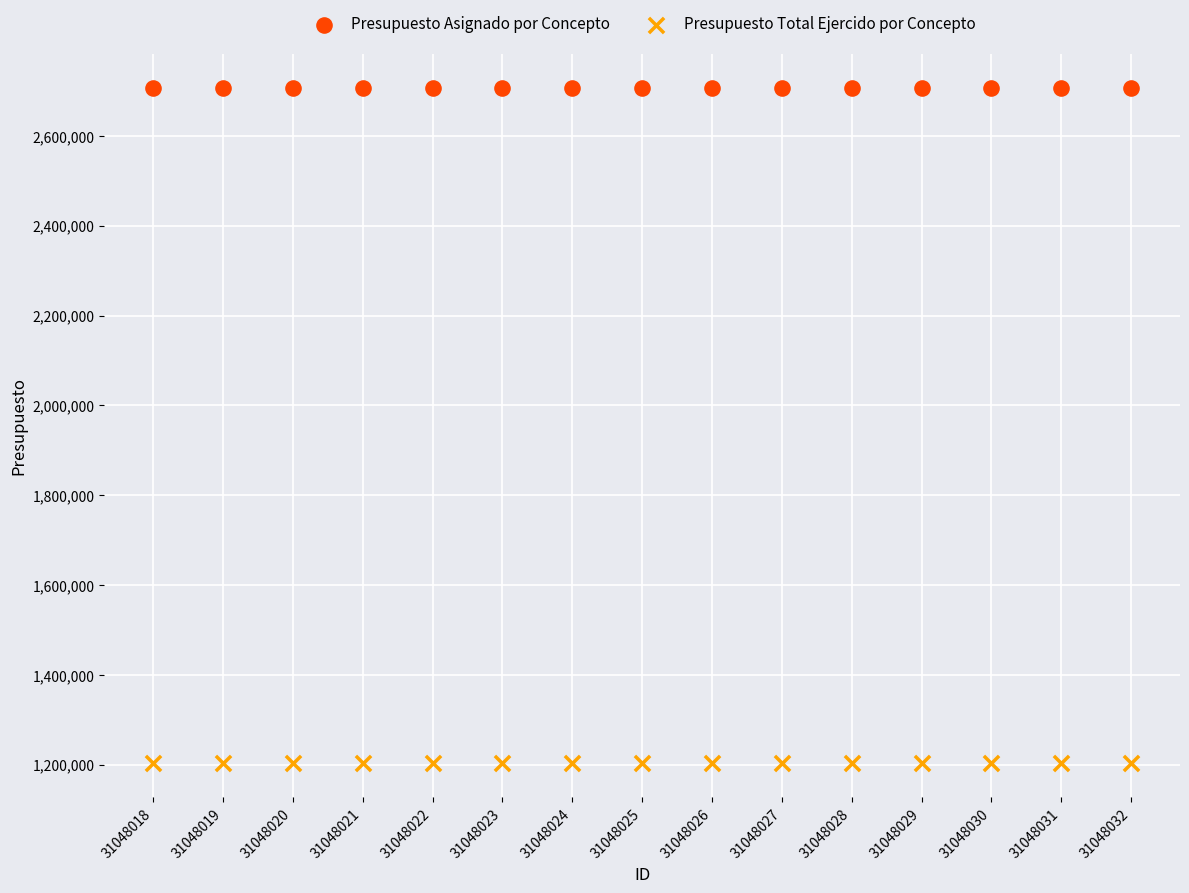

Which series reaches the minimum Y coordinate?

Presupuesto Total Ejercido por Concepto